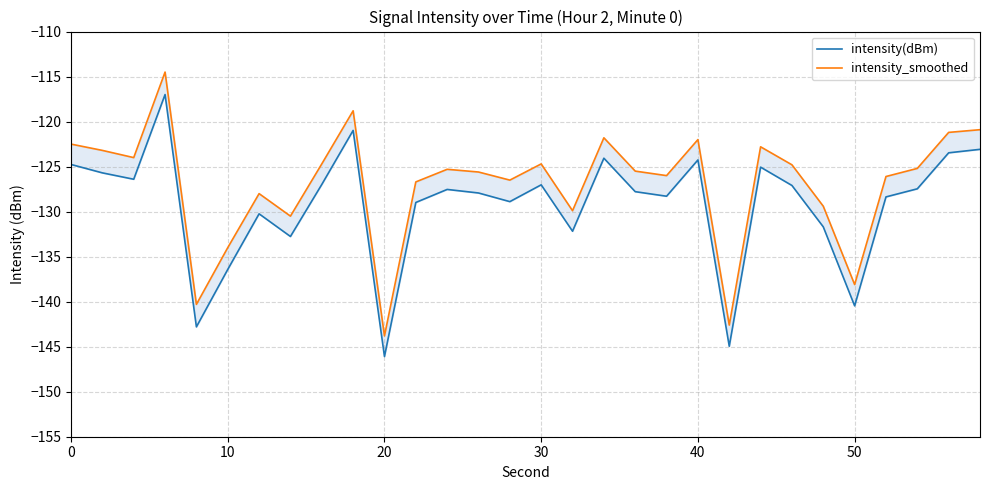

Rank the series by their maximum value, from highest to lowest.

intensity_smoothed, intensity(dBm)